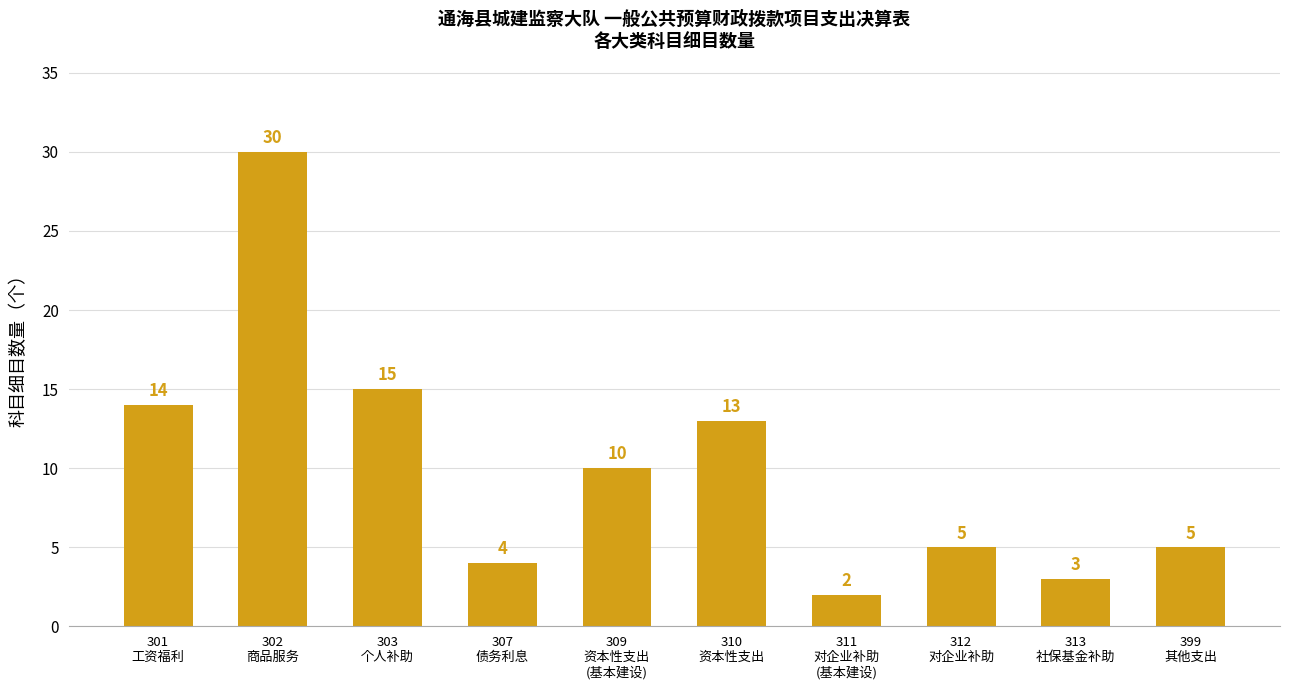

Which has a higher value, 303
个人补助 or 301
工资福利?

303
个人补助